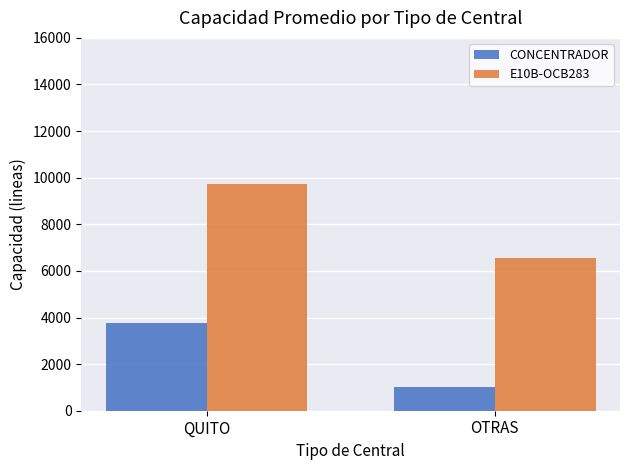

What is the spread (max minus min) of values at QUITO?

5961.3